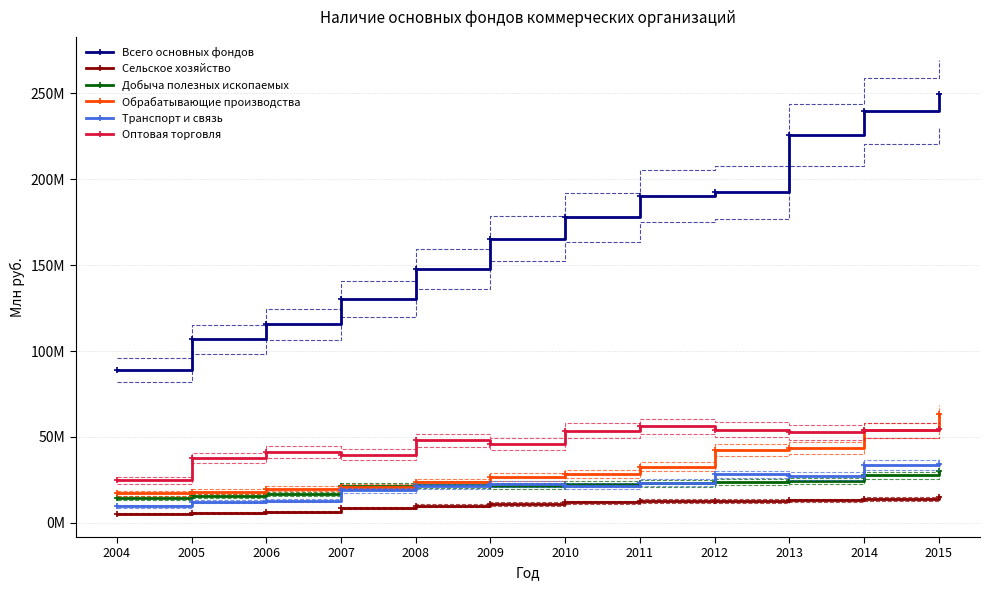

Is the value of Добыча полезных ископаемых at 2012 greater than the value of Всего основных фондов at 2008?

No